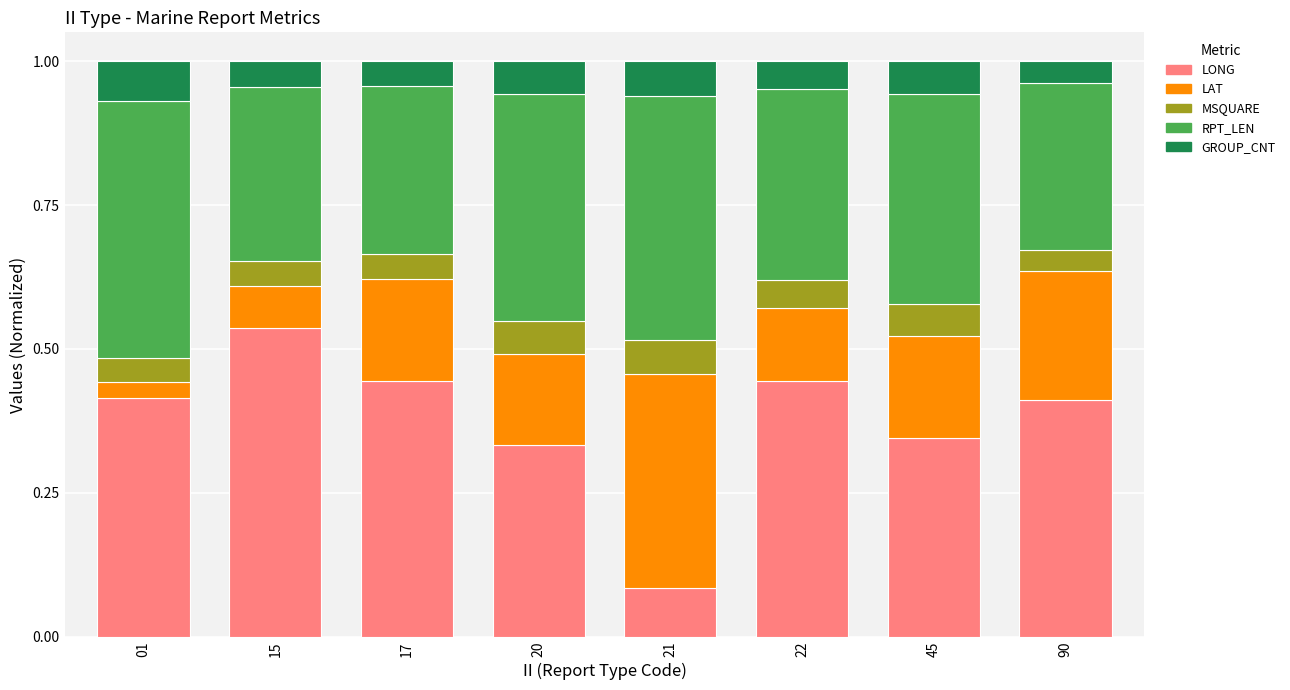

Which category has the highest value in the LONG series?

15